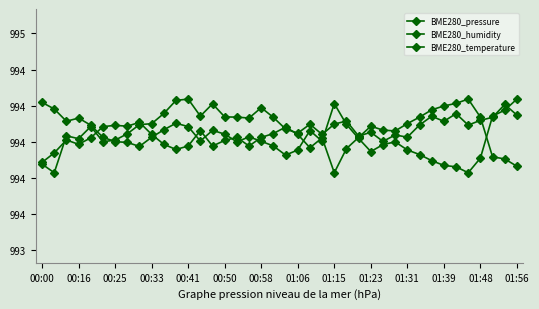

Rank the series by their maximum value, from lowest to highest.

BME280_temperature, BME280_humidity, BME280_pressure